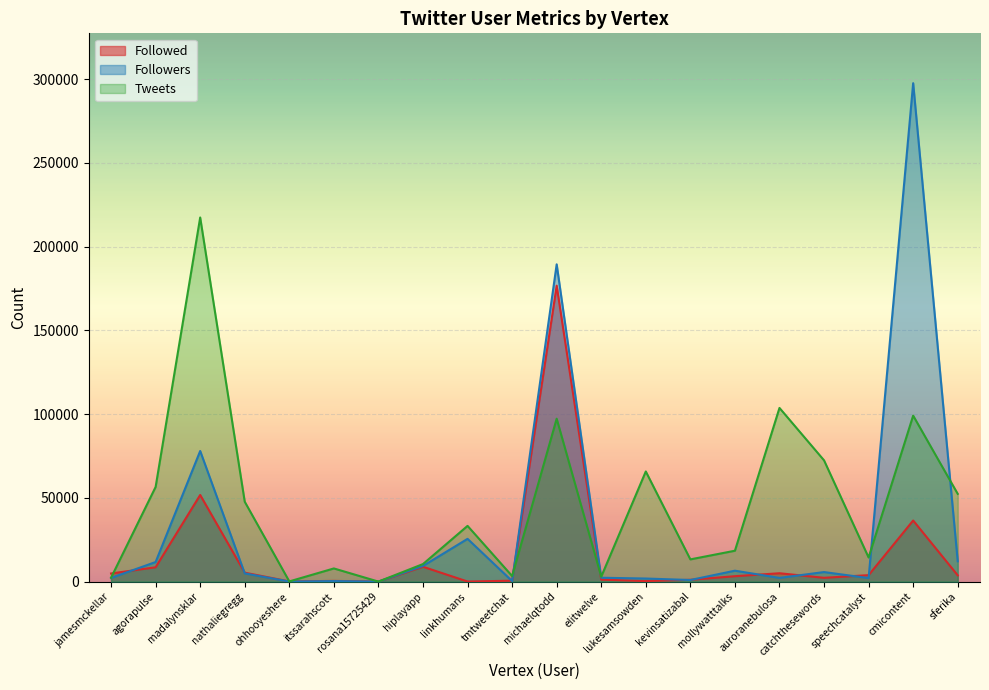

Between which two adjacent categories do Tweets and Followers first intersect?

tmtweetchat and michaelqtodd